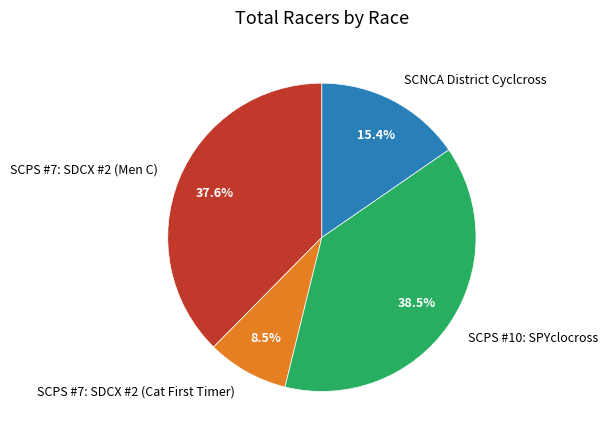

What is the ratio of the value at SCPS #7: SDCX #2 (Men C) to the value at SCPS #10: SPYclocross?

1.0